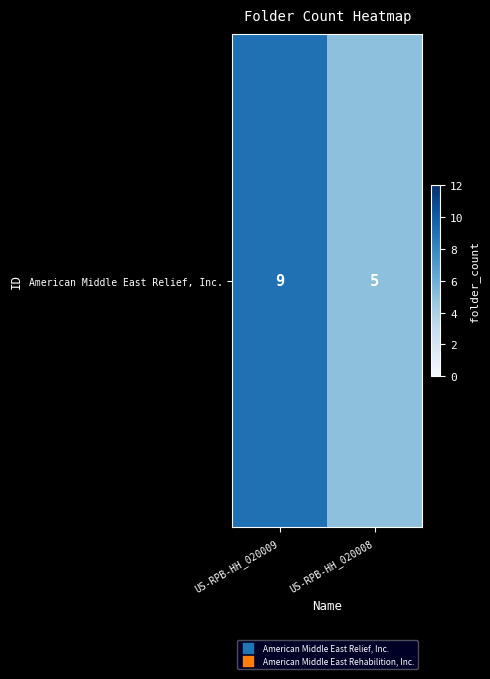

How many series are shown in this chart?

1